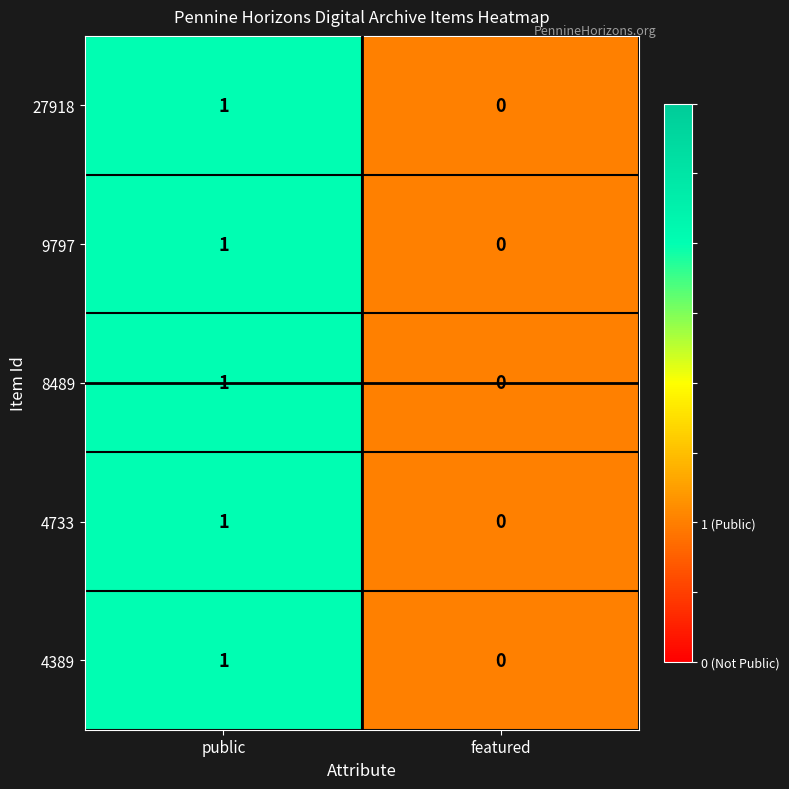

At which label is 4733 closest to 0?

featured